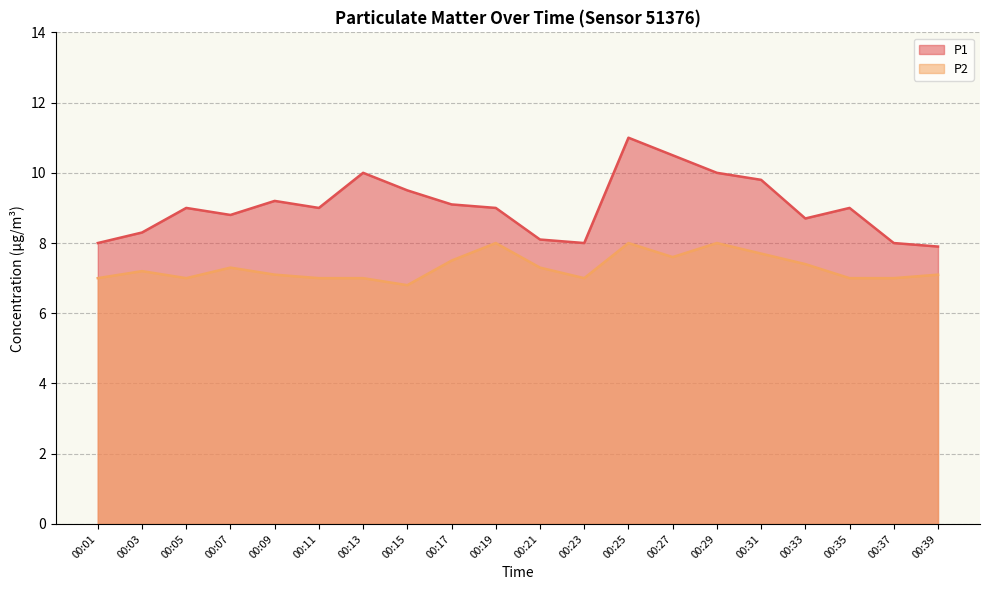

What is the average value of the P1 series?

9.0